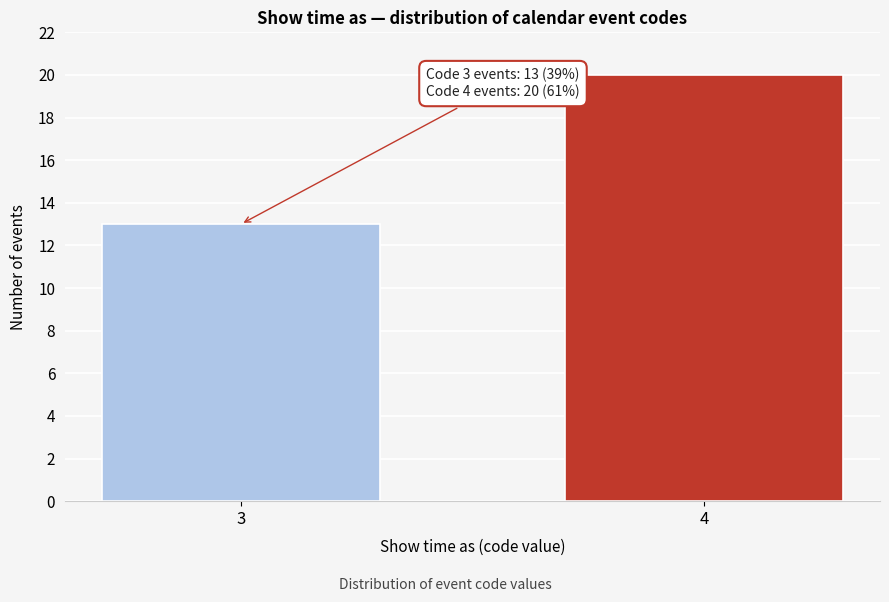

Reading left to right, list all the values displayed in this chart.

3=13	4=20